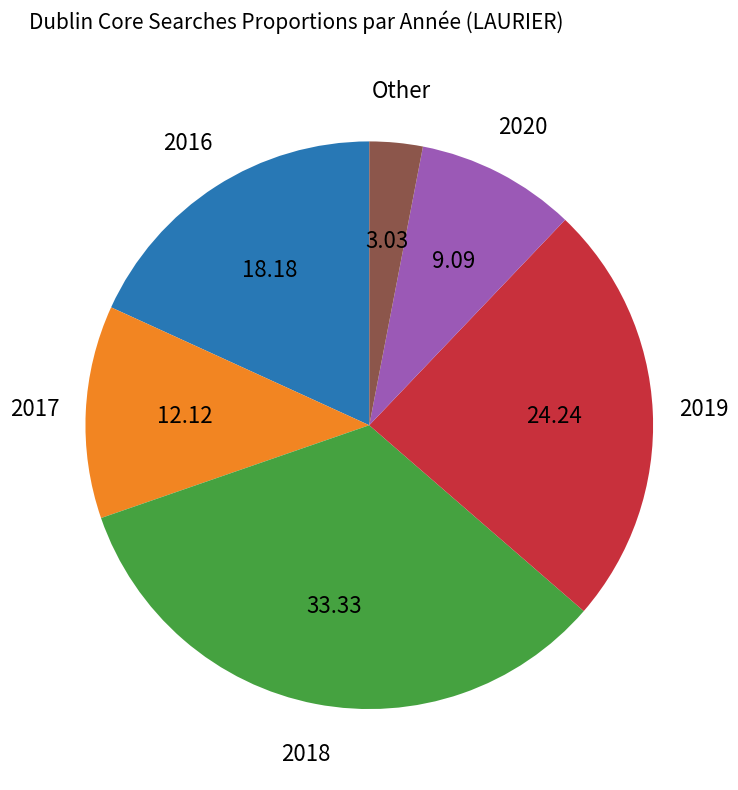

How many segments does this pie chart have?

6